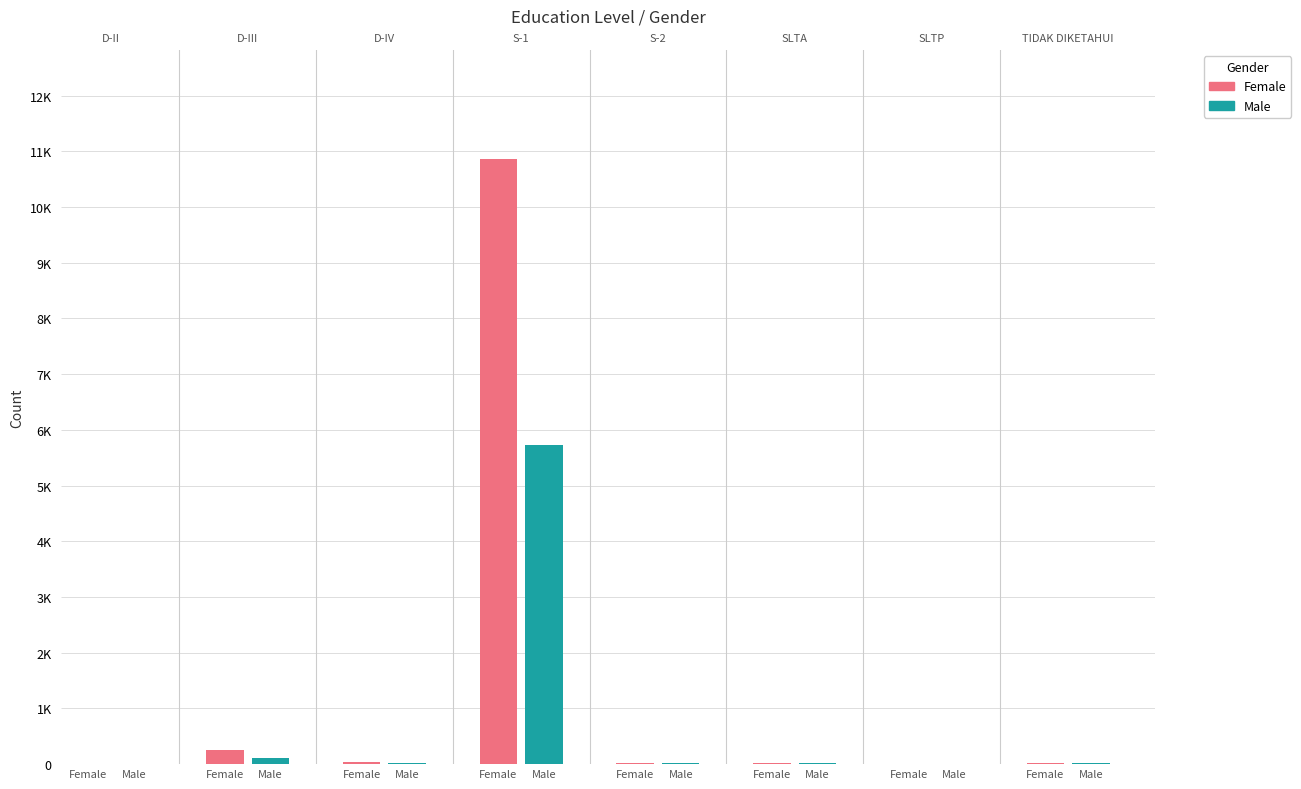

Reading left to right, what are all the values shown in this chart?

Female: 0	250	45	10866	18	22	4	16
Male: 1	107	14	5727	13	14	1	20